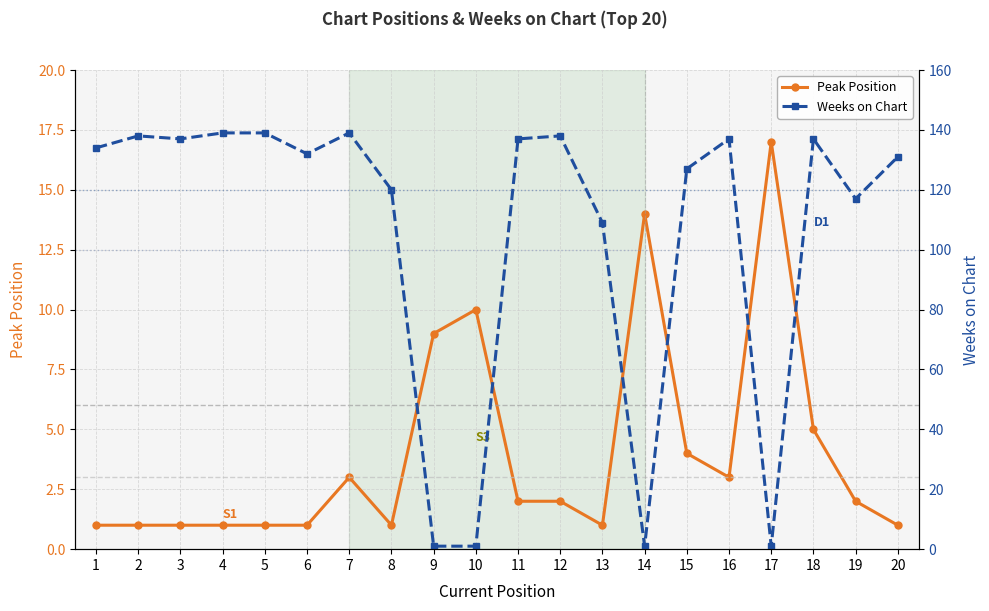

How many intersections are there between Weeks on Chart and Peak Position?

6